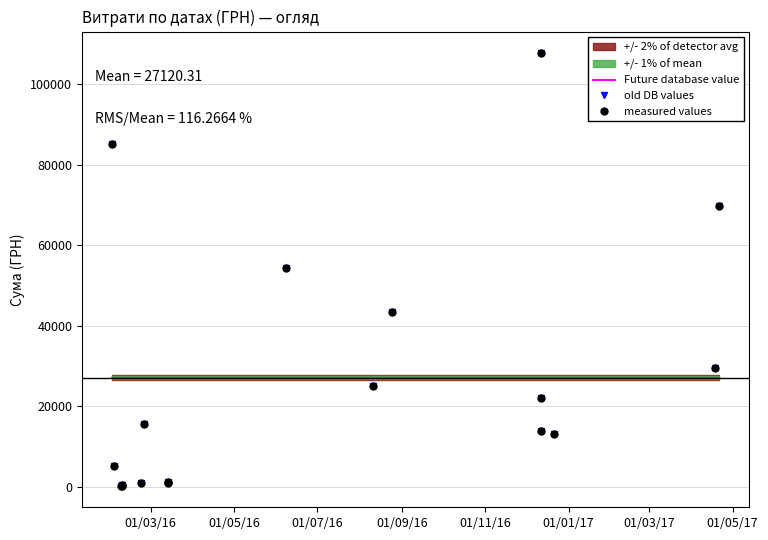

Is this an area chart (filled region under the line)?

No